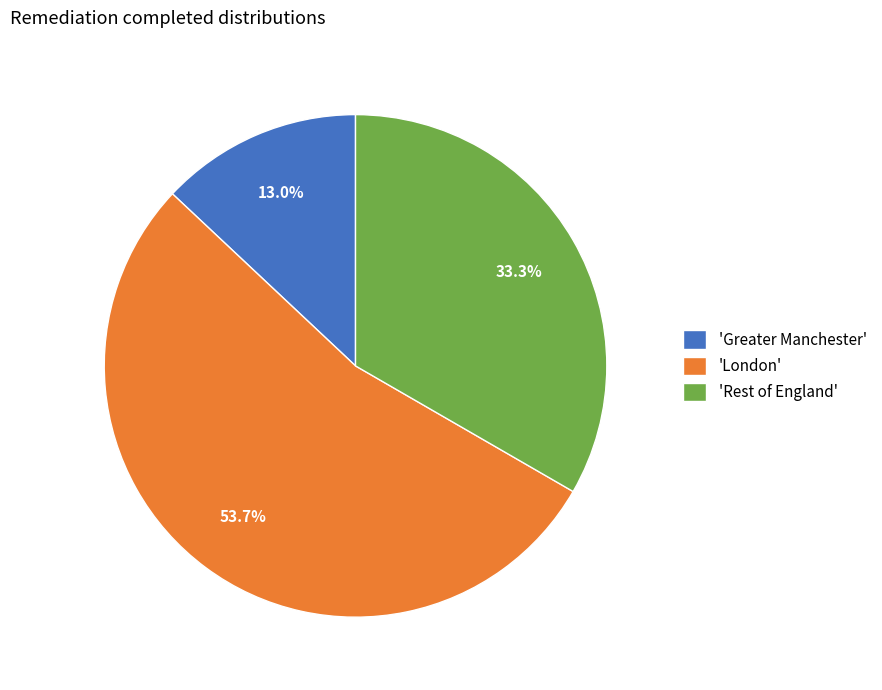

To the nearest percent, what is the average slice percentage?

33%